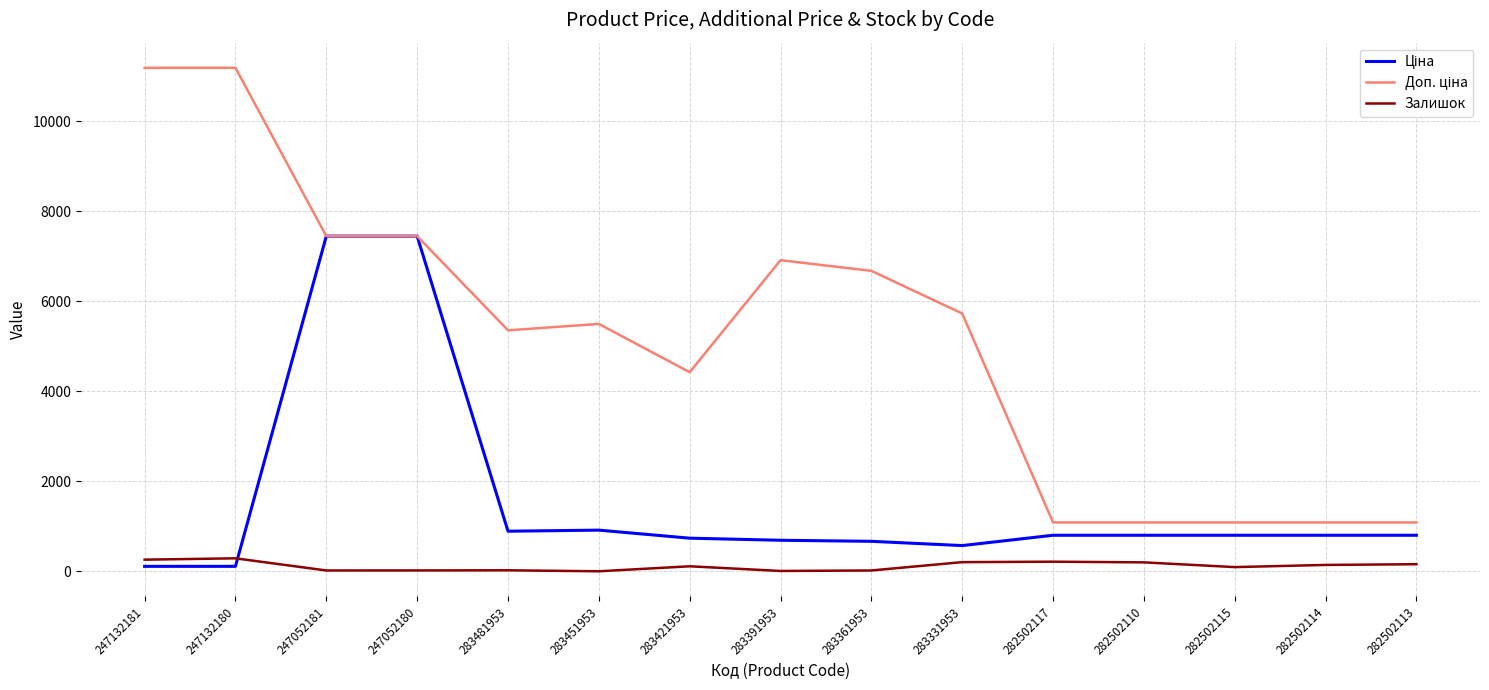

What is the highest value of the Залишок series?

290.0